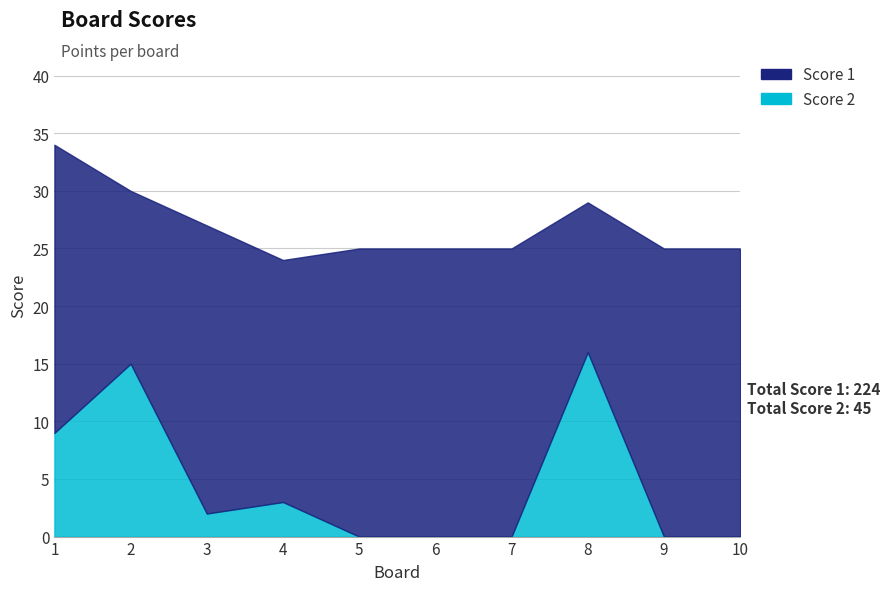

How many lines are shown in the chart?

2